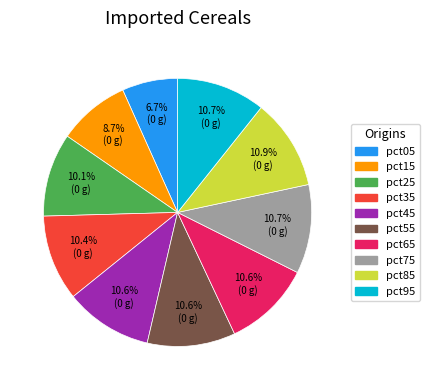

The pct35 slice represents 10% of the pie. True or false?

True